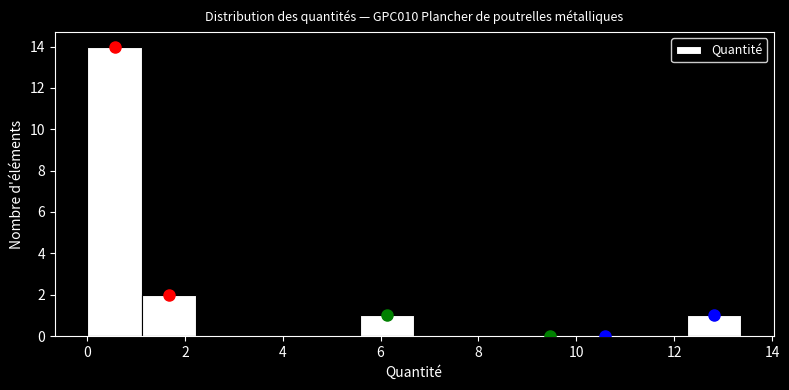

Reading left to right, transcribe this chart: for each bar, give the range it covers on the x-axis and its height. Neither the bar edges nor the heights are printed on the chart, so give them approximately, as read against the axes.

0.0 to 1.2: 14
1.2 to 2.2: 2
2.2 to 3.4: 0
3.4 to 4.4: 0
4.4 to 5.6: 0
5.6 to 6.6: 1
6.6 to 7.8: 0
7.8 to 9.0: 0
9.0 to 10.0: 0
10.0 to 11.2: 0
11.2 to 12.2: 0
12.2 to 13.4: 1